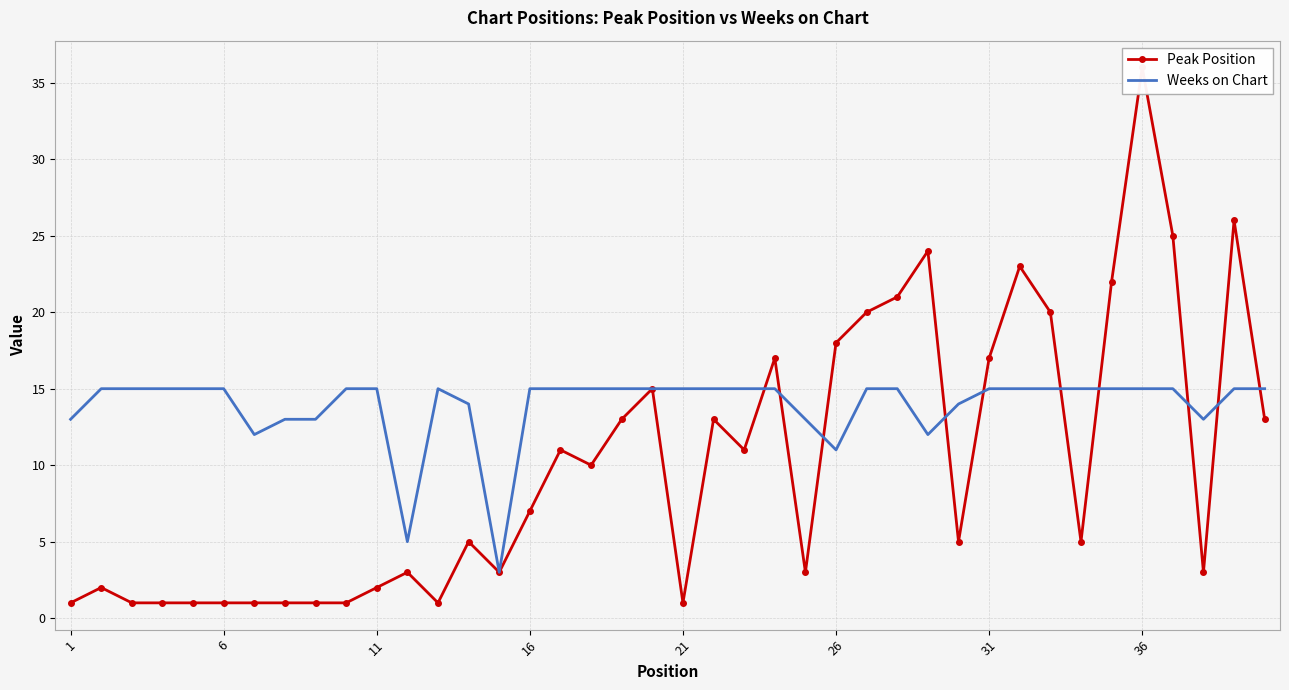

What is the highest value of the Weeks on Chart series?

15